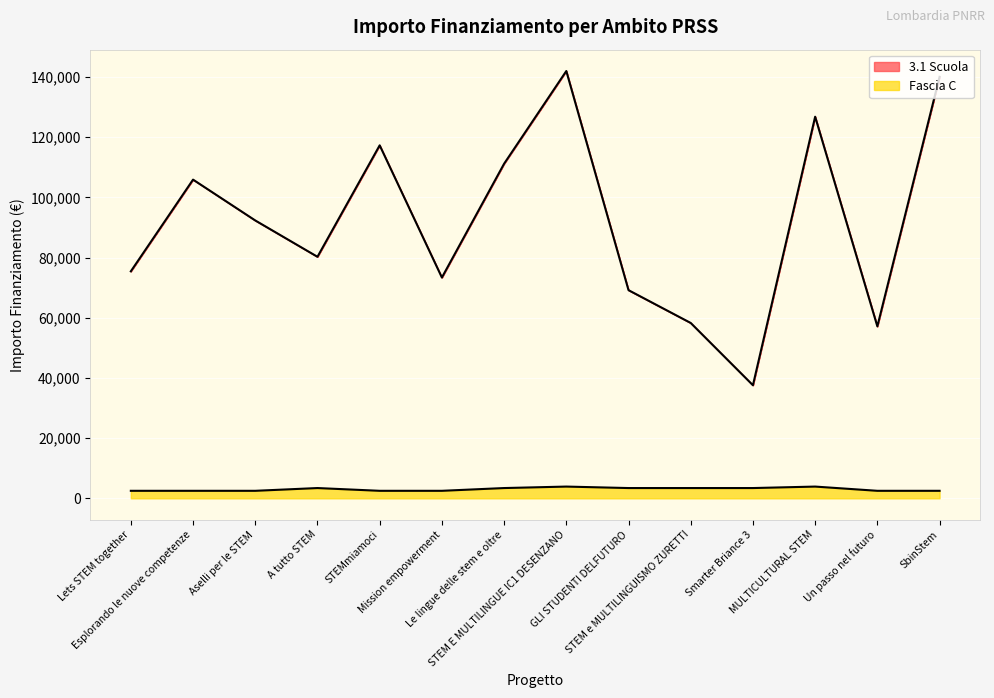

What is the label of the 7th point from the left?

Le lingue delle stem e oltre